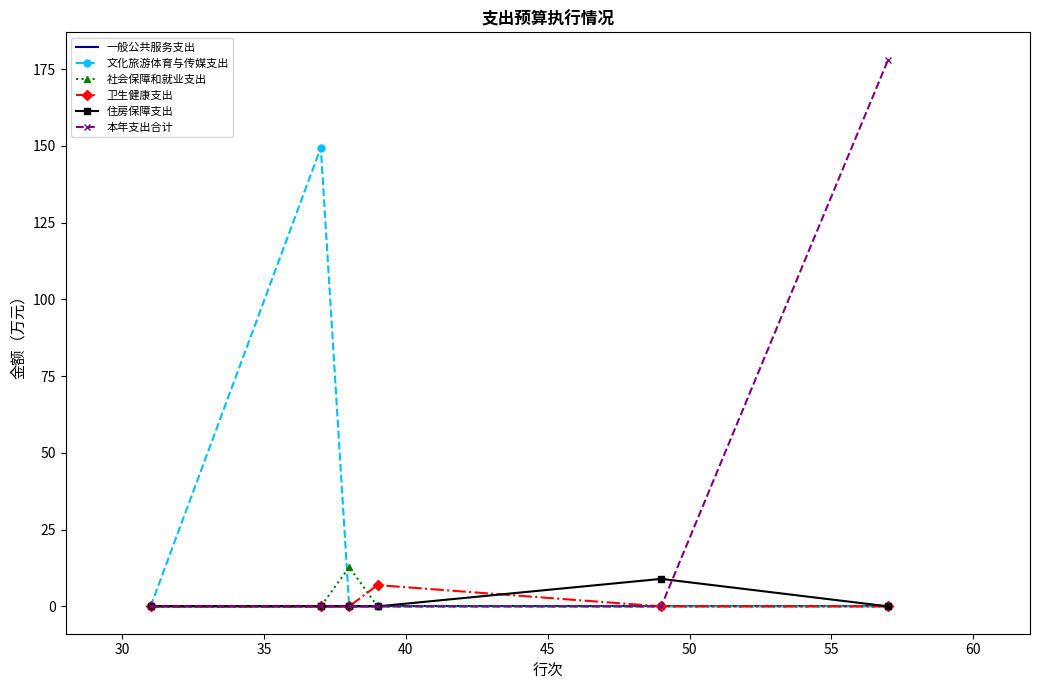

What are all the series names shown in the legend?

一般公共服务支出, 文化旅游体育与传媒支出, 社会保障和就业支出, 卫生健康支出, 住房保障支出, 本年支出合计